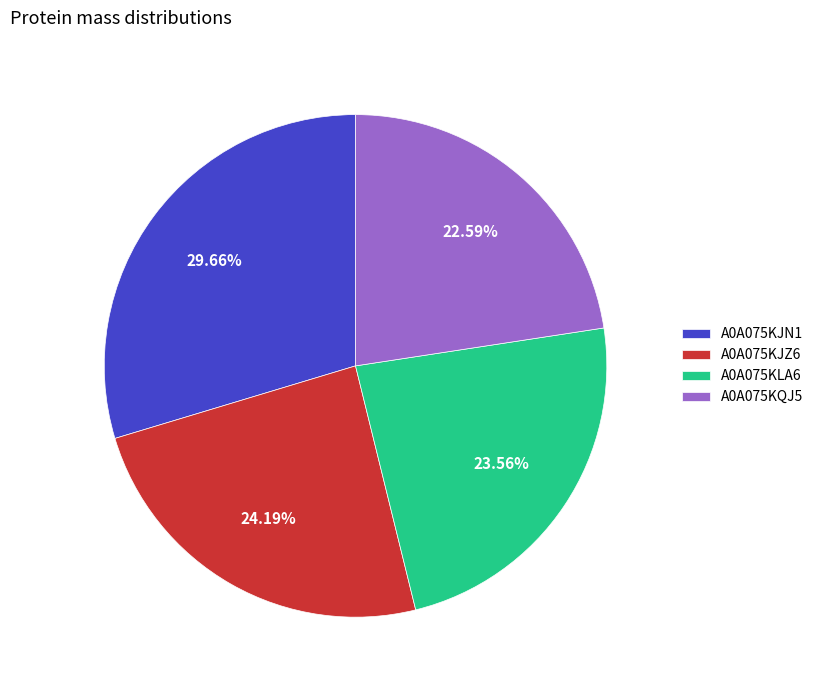

Approximately how many times larger is the value at A0A075KJN1 compared to A0A075KJZ6?

1.2